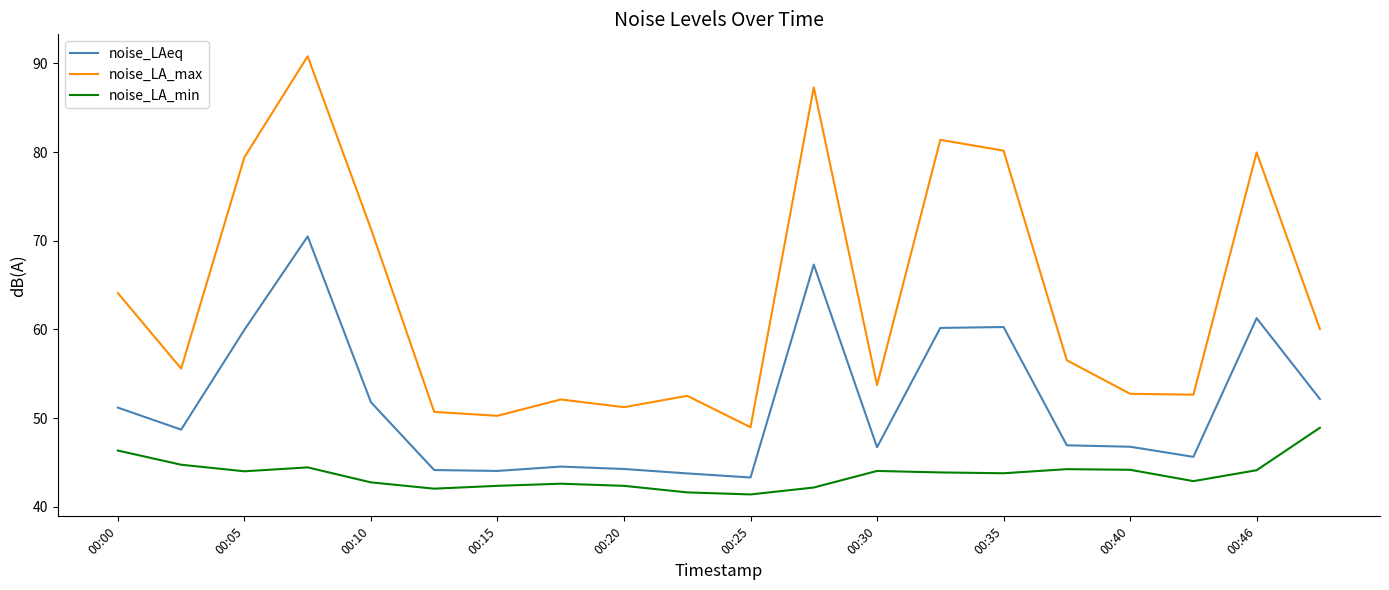

What is the greatest value displayed?

90.8